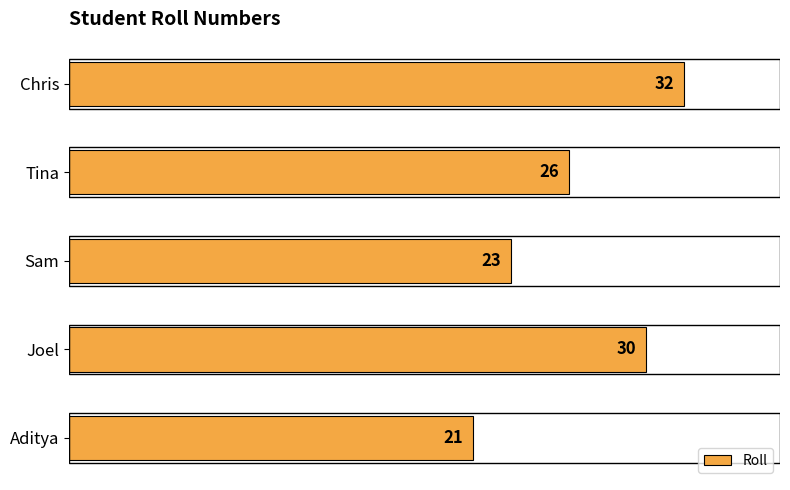

What is the sum of all values?

132